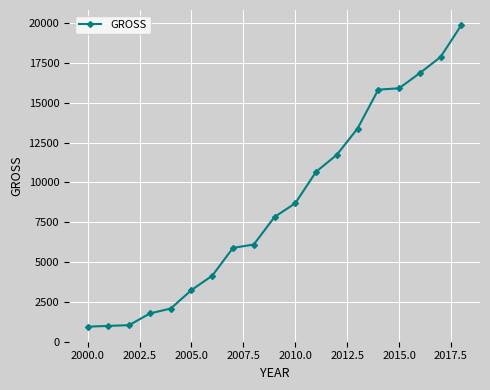

What is the smallest value displayed?

934.8